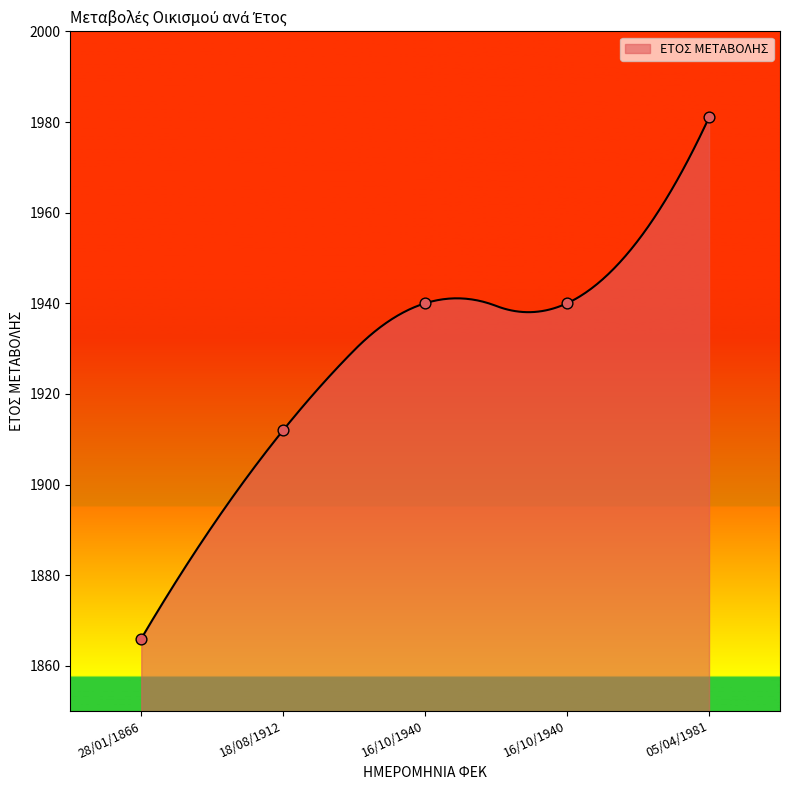

What is the ratio of the value at 05/04/1981 to the value at 16/10/1940?

1.0